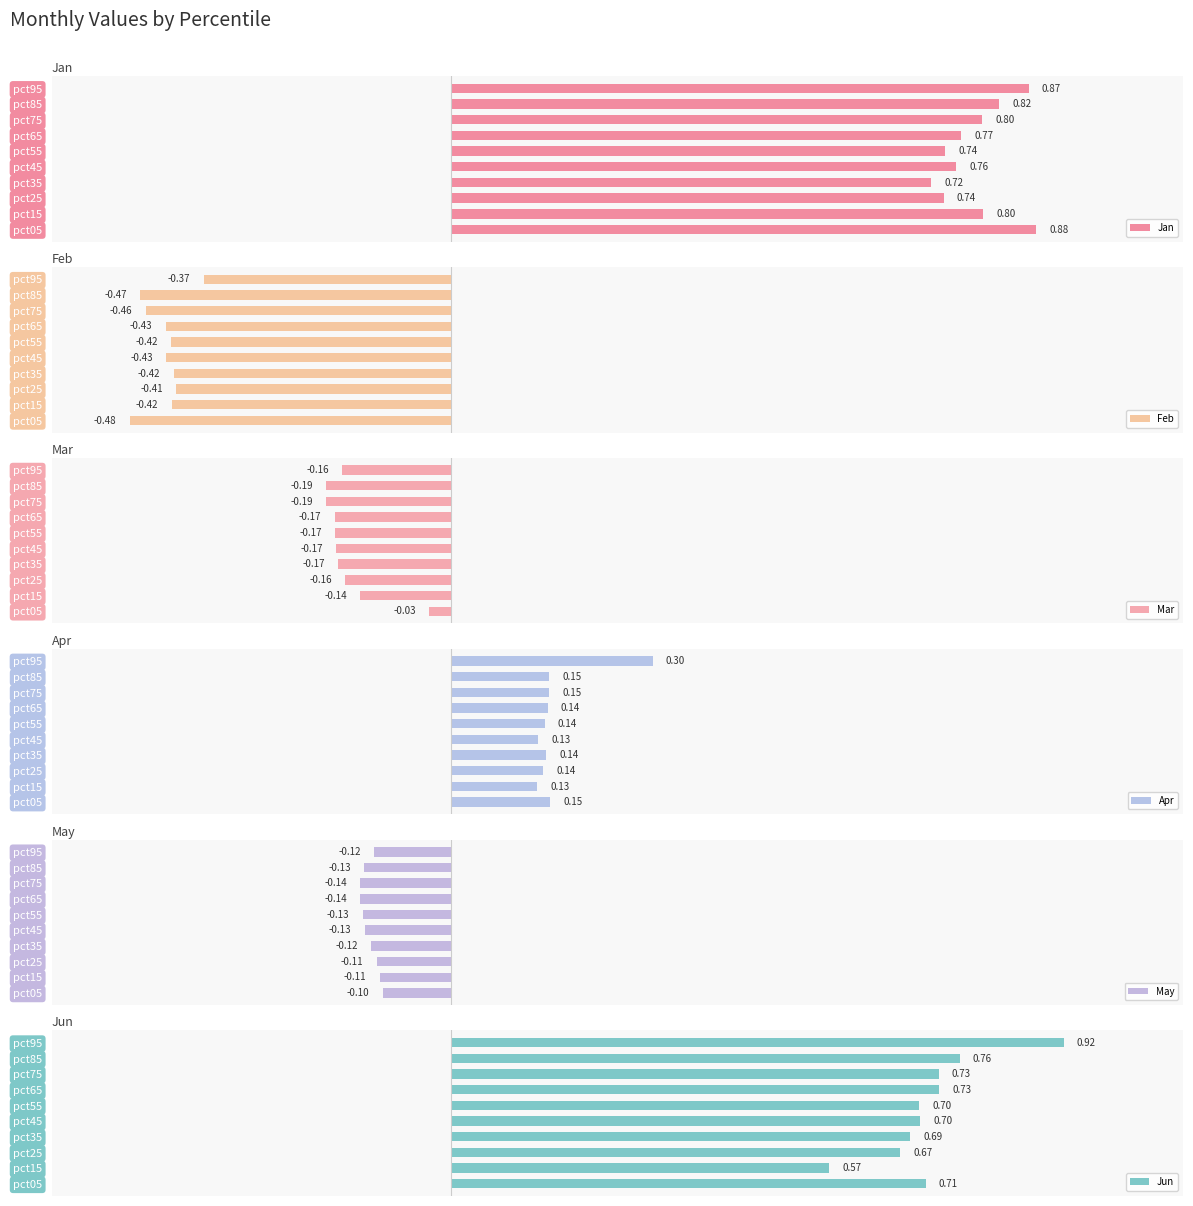

Rank the series by their maximum value, from lowest to highest.

Feb, May, Mar, Apr, Jan, Jun